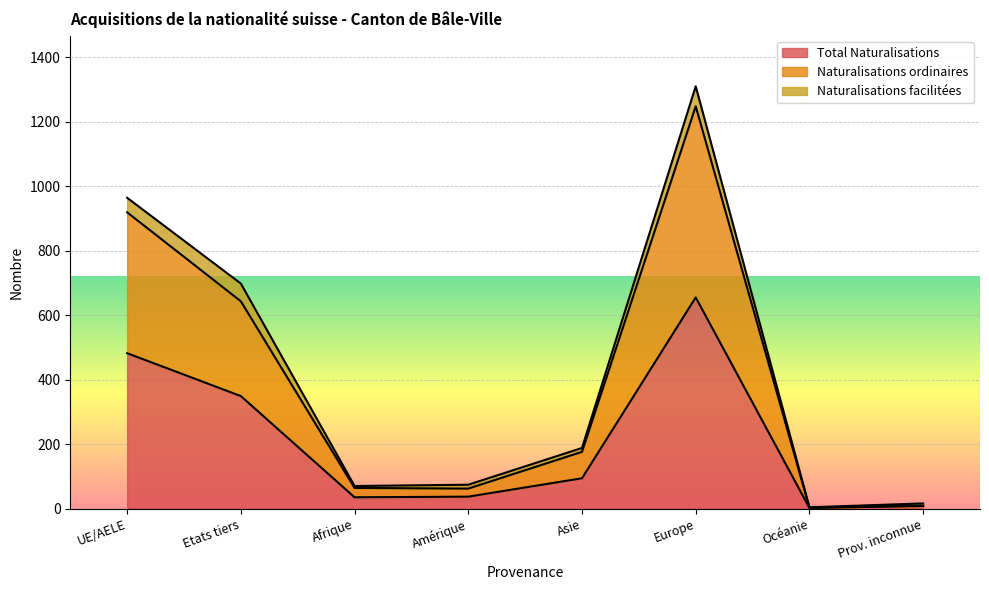

How many data points in Naturalisations ordinaires are above 176?

3